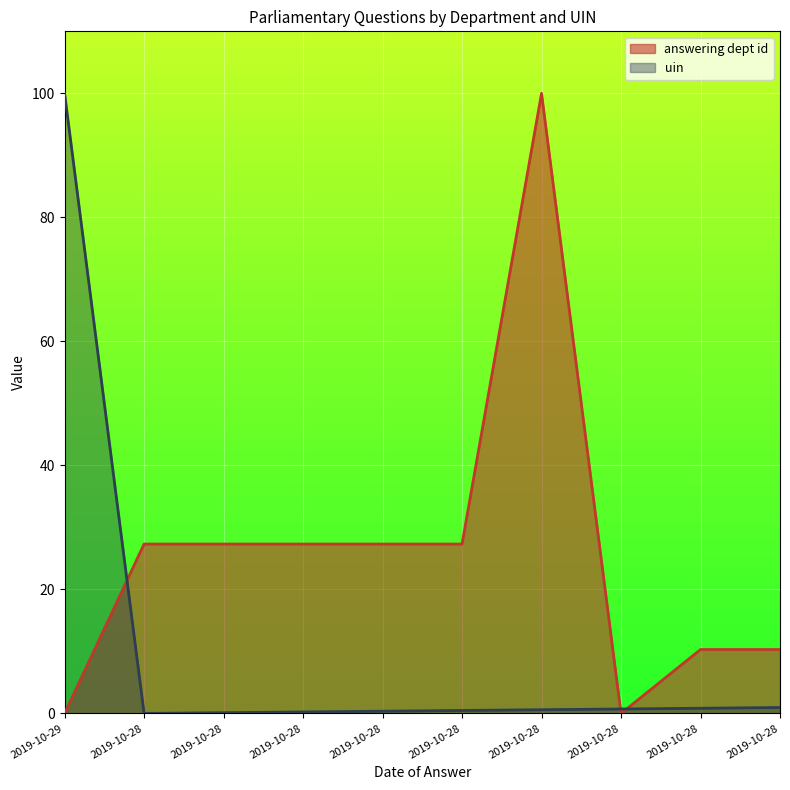

Reading right to left, extract all data points from this chart.

answering dept id: 2019-10-28=10.3	2019-10-28=10.3	2019-10-28=0.0	2019-10-28=100.0	2019-10-28=27.3	2019-10-28=27.3	2019-10-28=27.3	2019-10-28=27.3	2019-10-28=27.3	2019-10-29=0.0
uin: 2019-10-28=1.0	2019-10-28=0.8	2019-10-28=0.7	2019-10-28=0.6	2019-10-28=0.5	2019-10-28=0.4	2019-10-28=0.2	2019-10-28=0.1	2019-10-28=0.0	2019-10-29=100.0